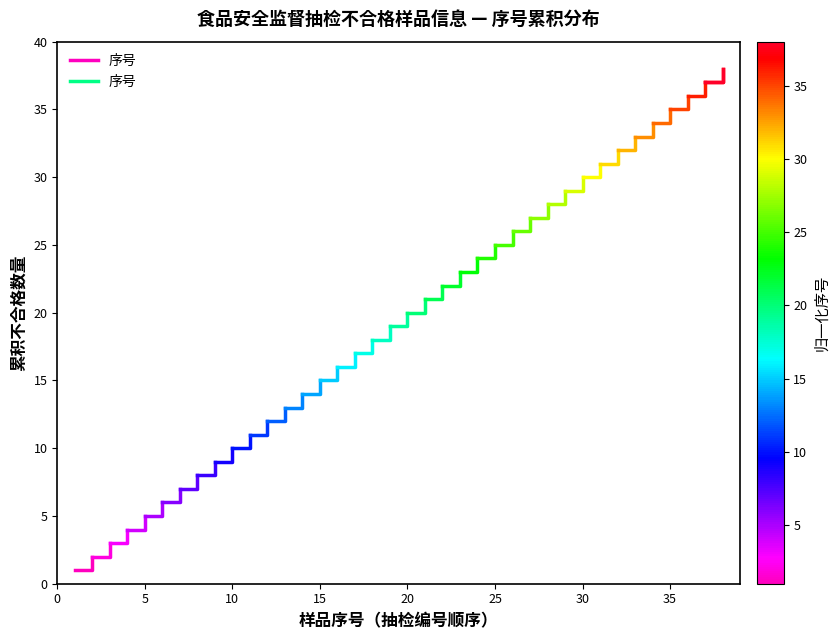

Between 0 and 5, which is larger?

5